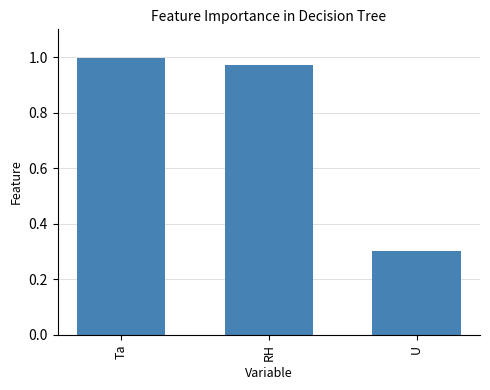

Between U and Ta, which is larger?

Ta